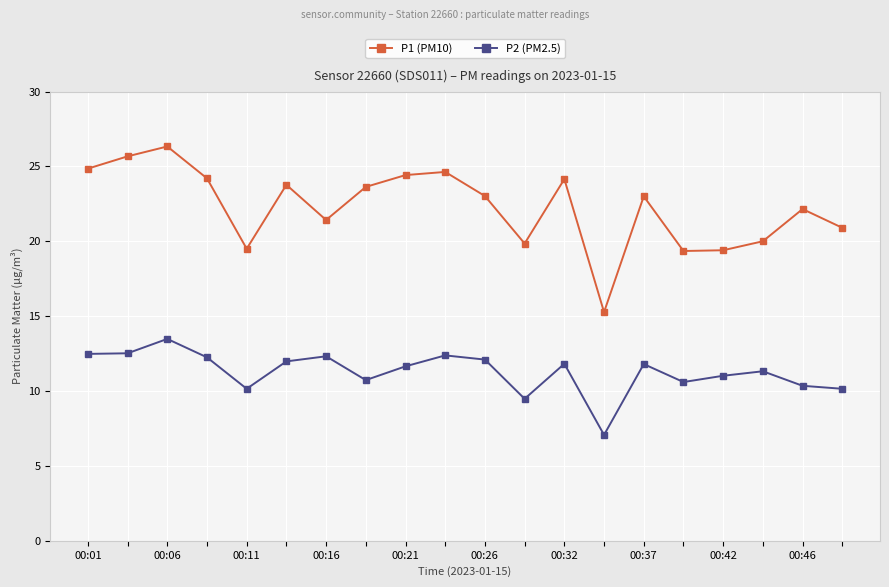

What is the value of the P1 (PM10) point at the 14th from the left?

15.3